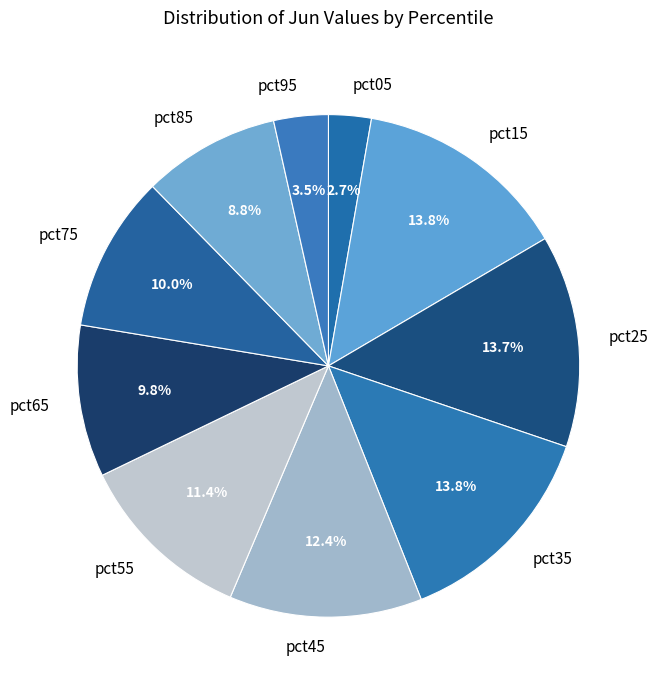

Is the sum of pct75 and pct95 greater than half?

No